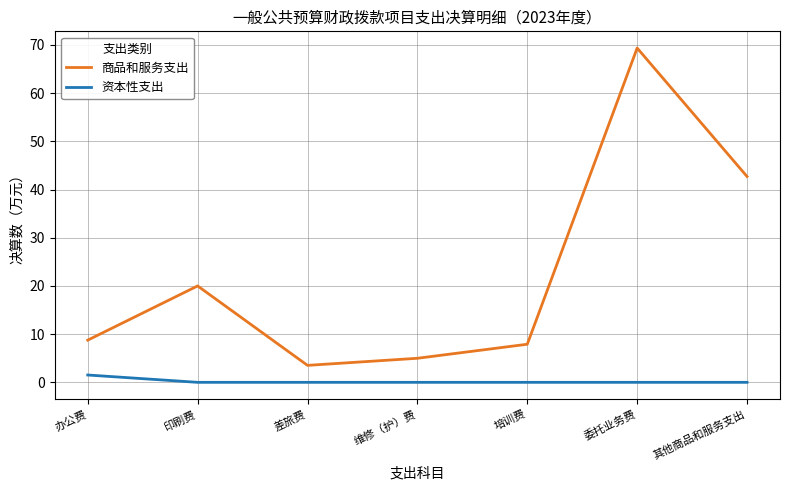

What is the approximate value of 商品和服务支出 at 差旅费?

3.5